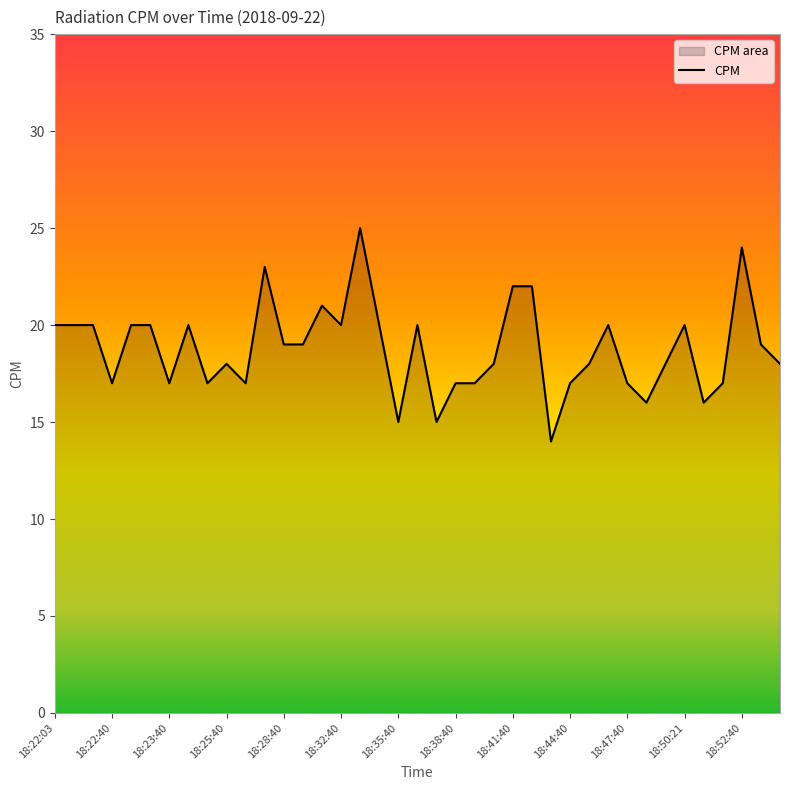

List the labels in order of value, smallest first.

18:43:40, 18:35:40, 18:37:40, 18:48:40, 18:50:40, 18:22:40, 18:23:40, 18:24:39, 18:26:40, 18:38:40, 18:39:40, 18:44:40, 18:47:40, 18:51:40, 18:25:40, 18:40:40, 18:45:40, 18:49:40, 18:54:40, 18:28:40, 18:30:40, 18:53:40, 18:22:03, 18:22:08, 18:22:13, 18:22:54, 18:23:02, 18:23:52, 18:32:40, 18:34:40, 18:36:40, 18:46:40, 18:50:21, 18:31:40, 18:41:40, 18:42:40, 18:27:40, 18:52:40, 18:33:40